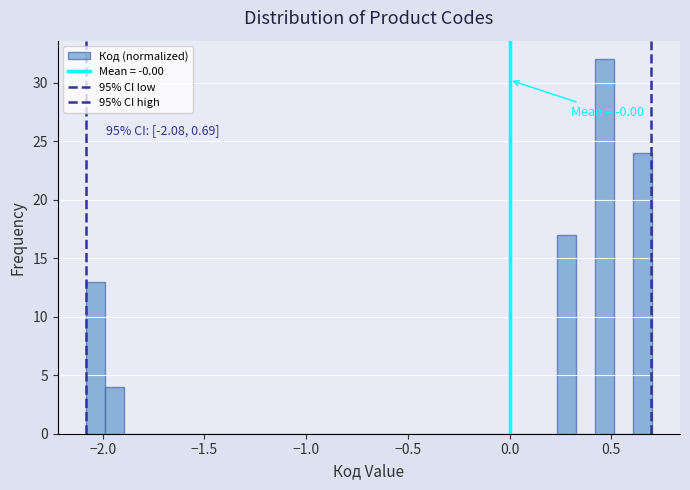

Read against the x-axis, roughly where is the centre of the tallest bar?

0.45